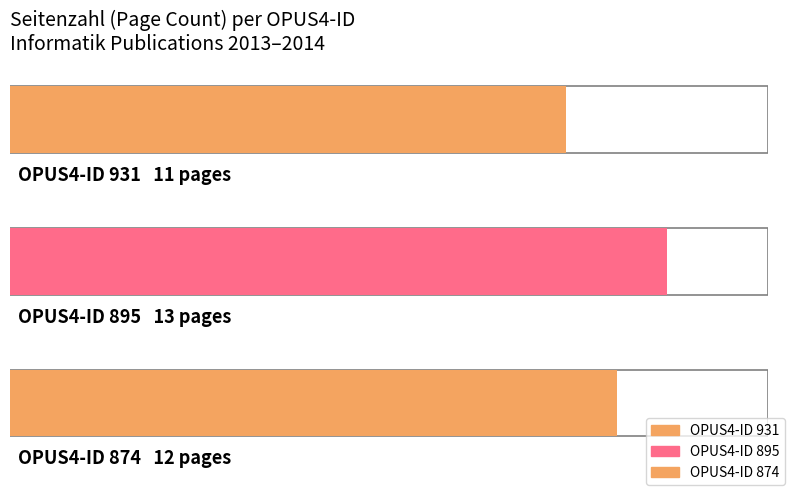

Reading right to left, transcribe all the data shown in this chart.

874=12	895=13	931=11